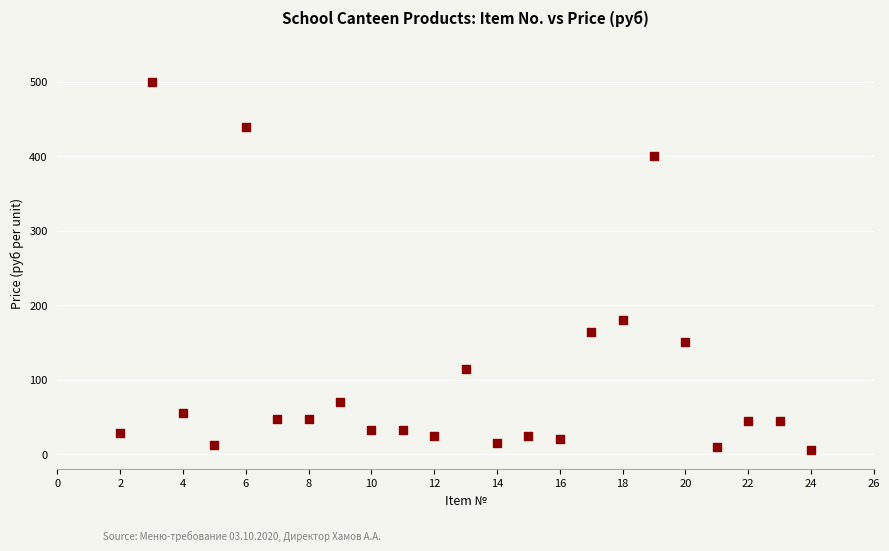

What Y value in the scatter plot is closest to 252?

180.0